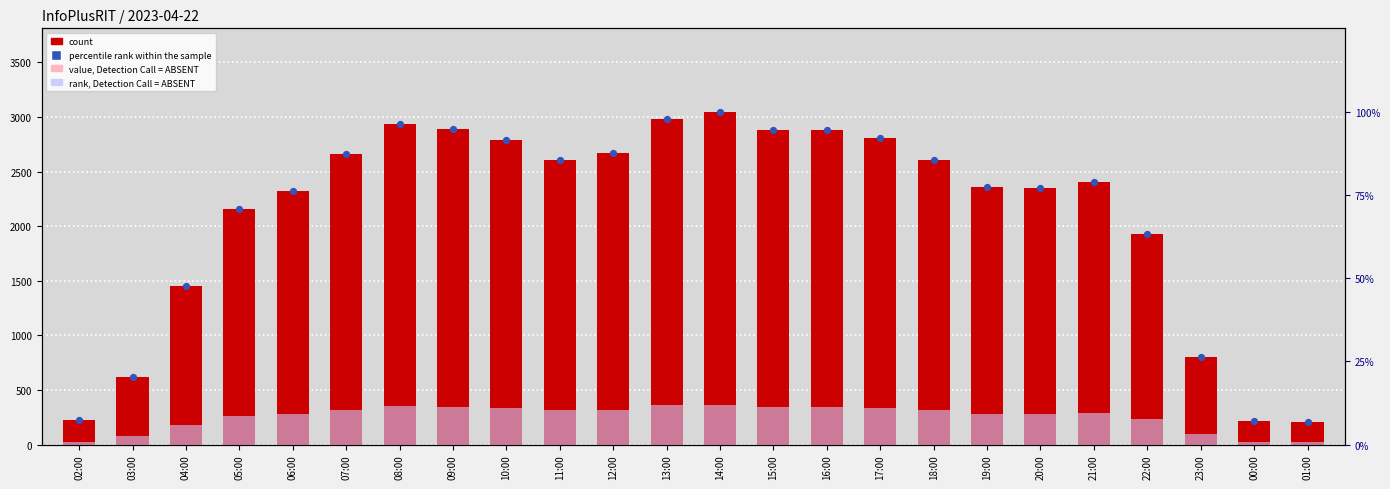

At which category is the sum across all series the highest?

14:00